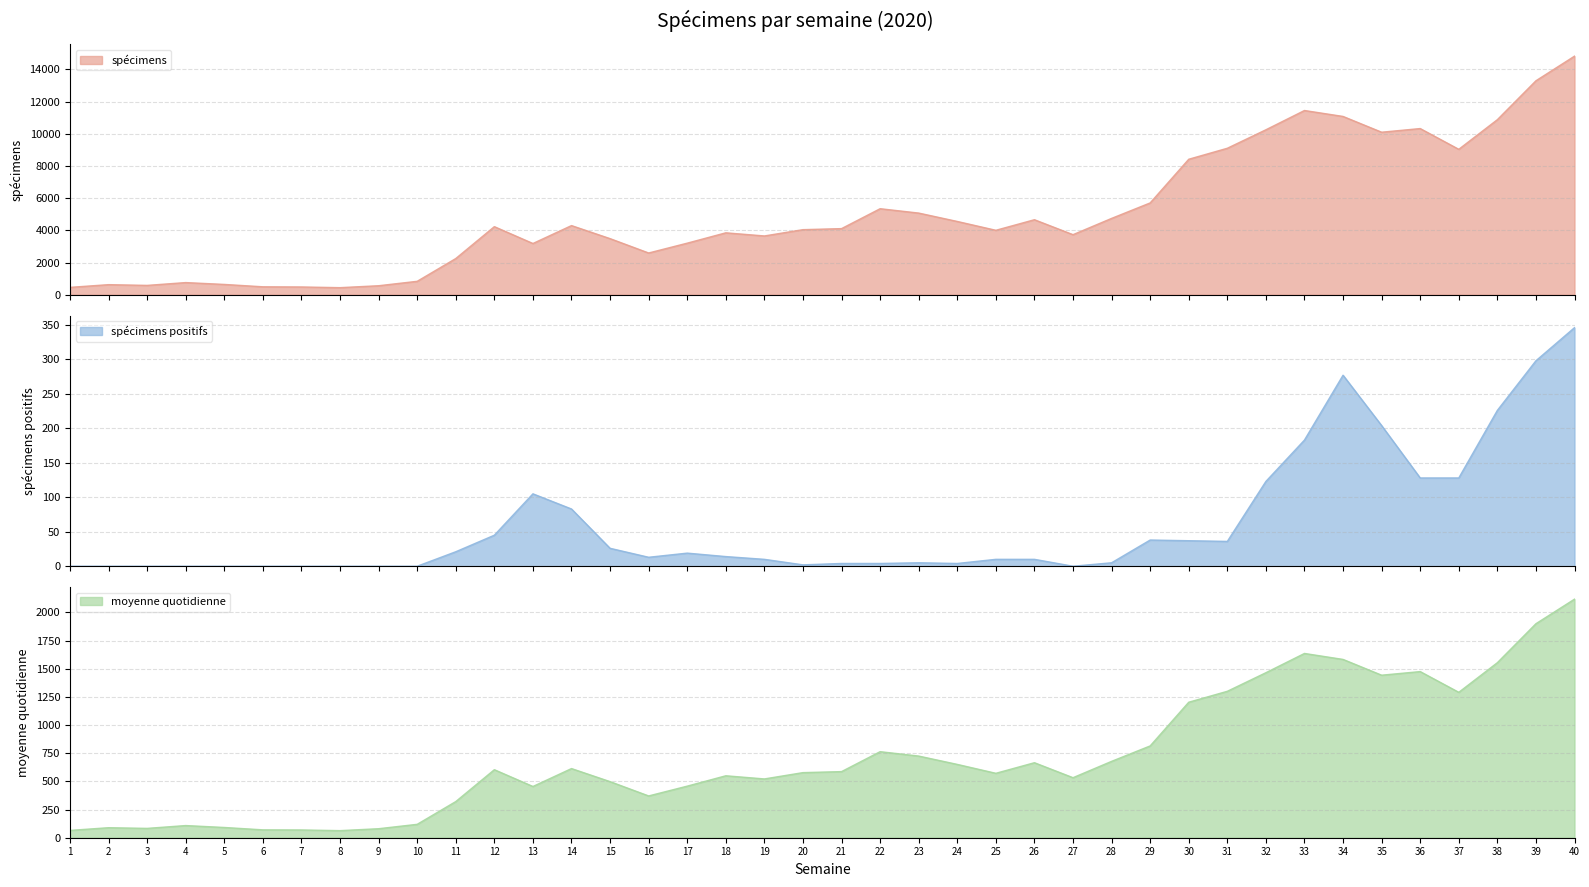

What is the sum of the spécimens positifs values at 32 and 2?

123